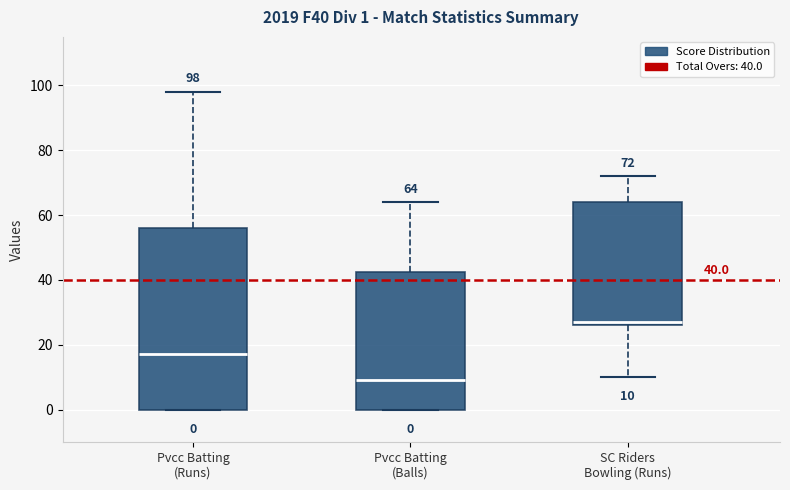

Which box has the lowest median line?

Pvcc Batting (Balls)